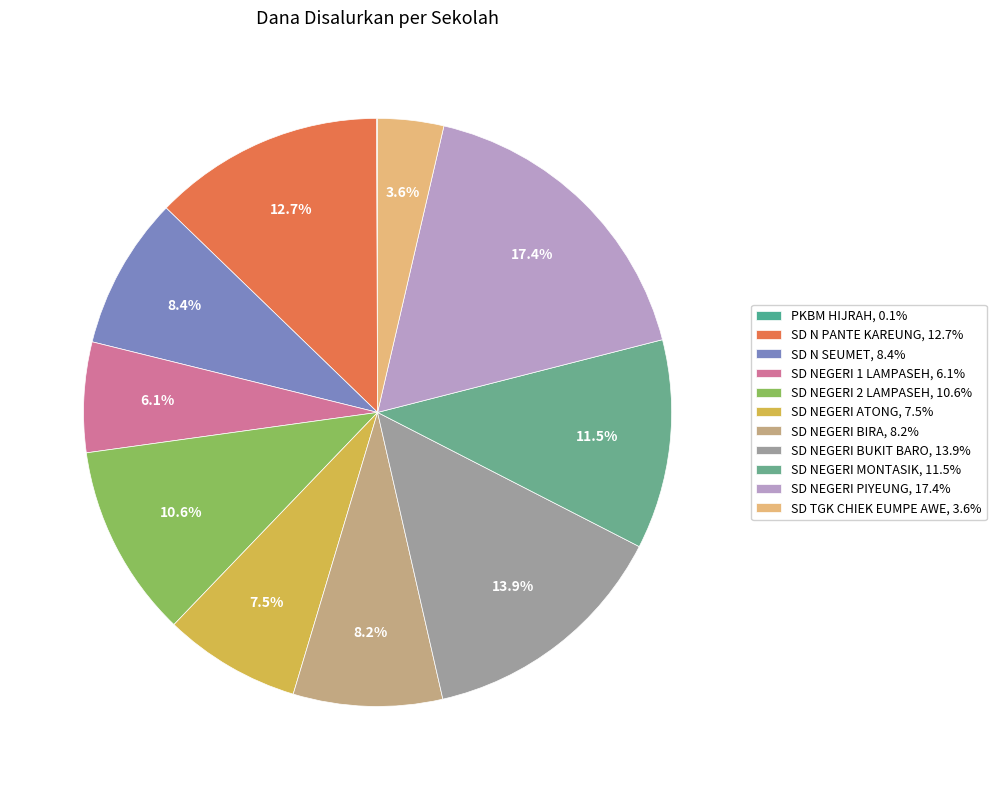

Is there a majority slice in this chart?

No